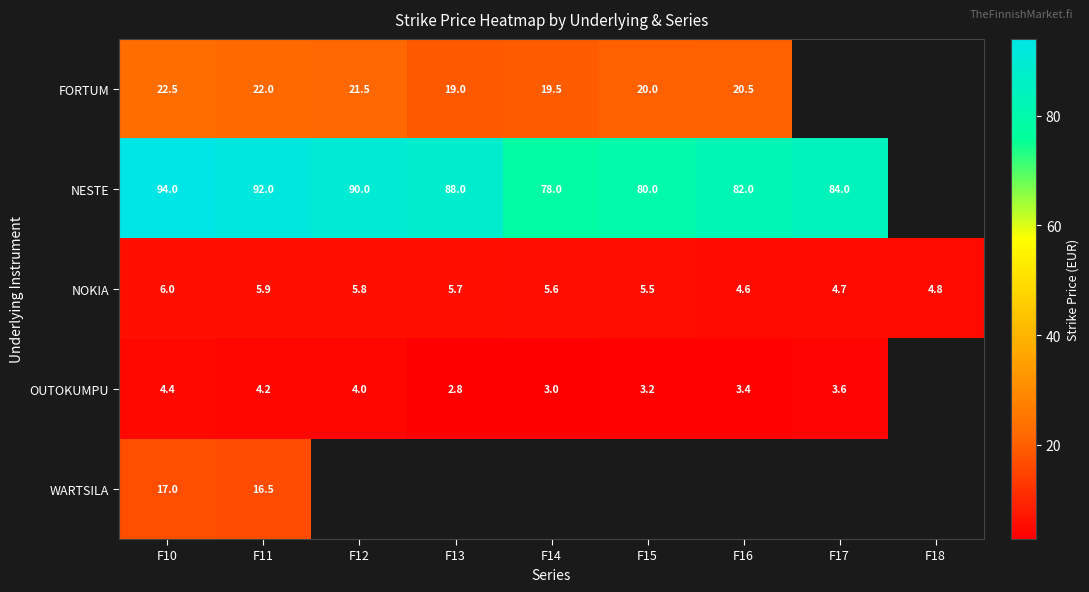

True or false: NOKIA has a value of 5.7 at F13.

True